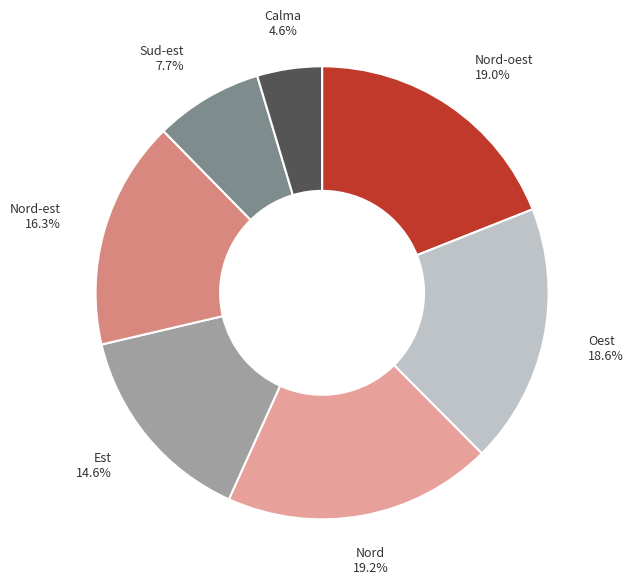

Is the sum of Calma and Oest greater than half?

No